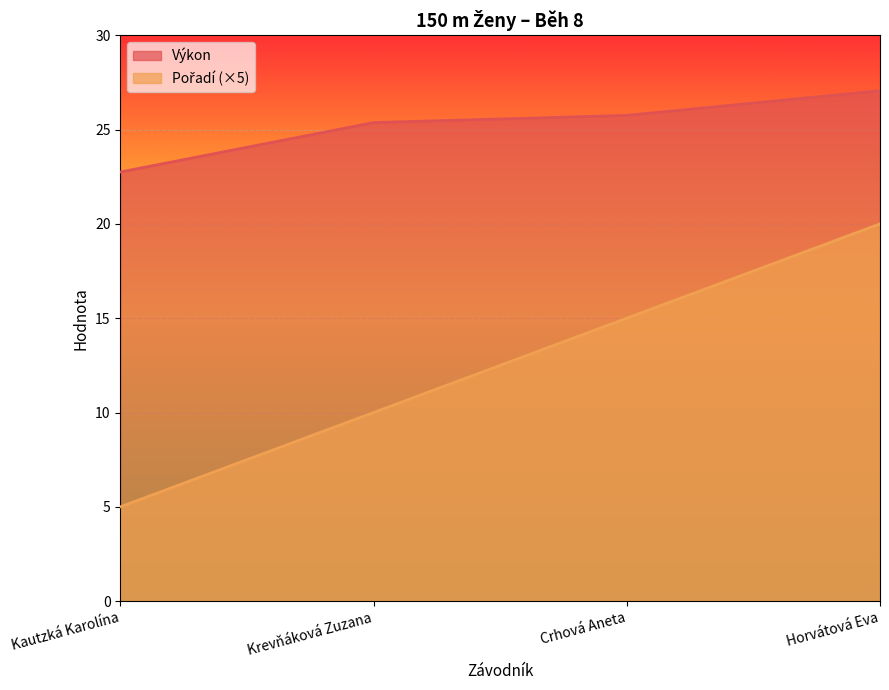

True or false: Výkon and Pořadí intersect in this chart.

False